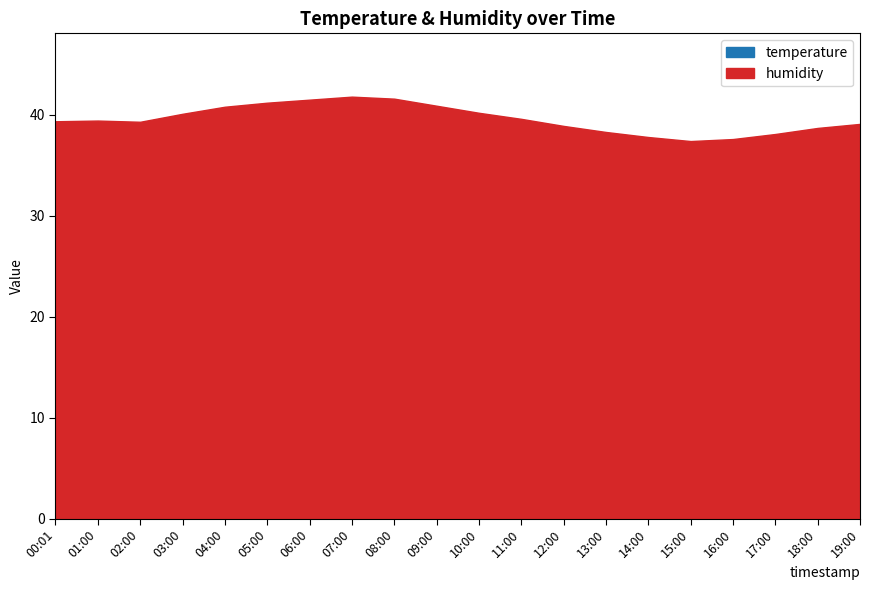

What is the label of the 4th point from the right?

16:00